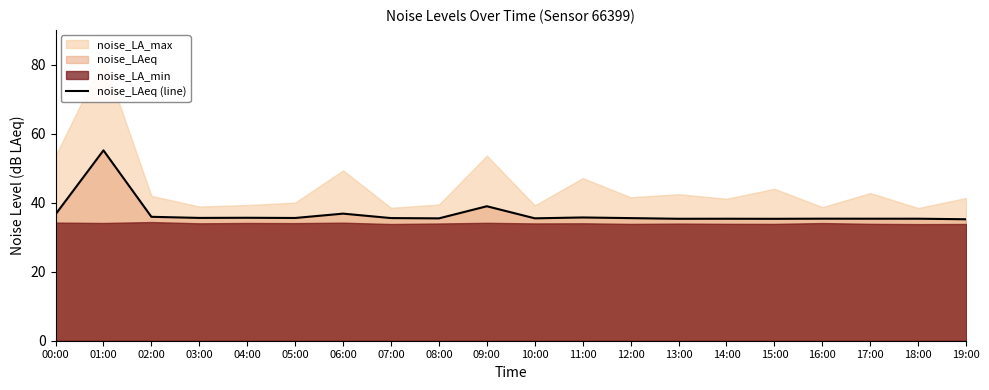

The value at 15:00 is 53.3. True or false?

False